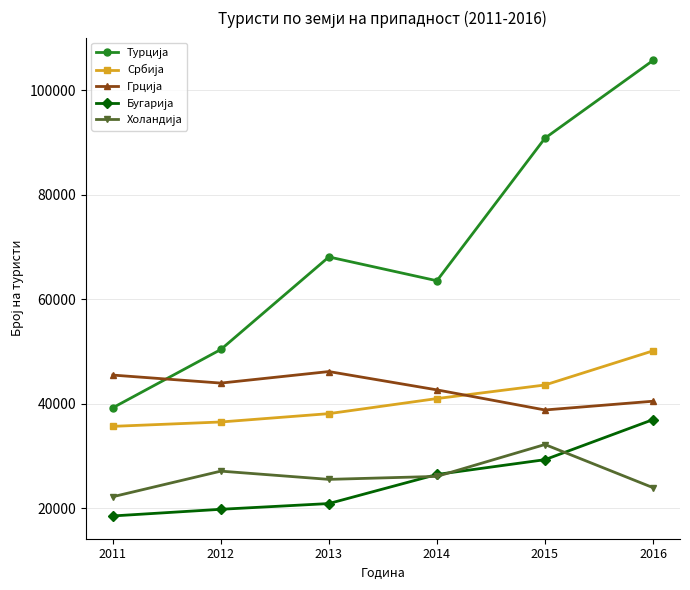

What is the spread (max minus min) of values at 2015?

61543